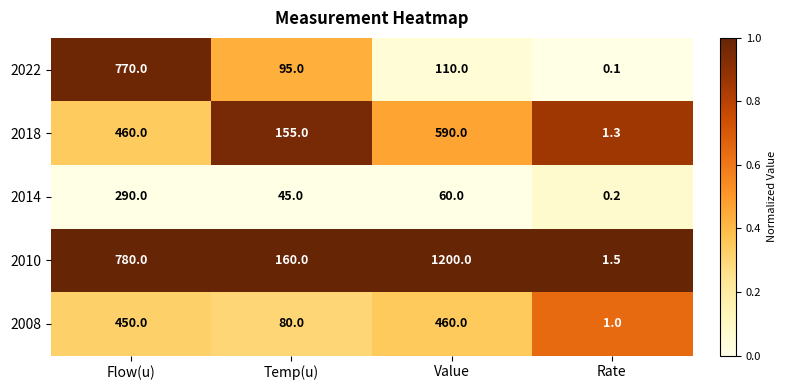

Read the 2018 value at Rate.

1.3